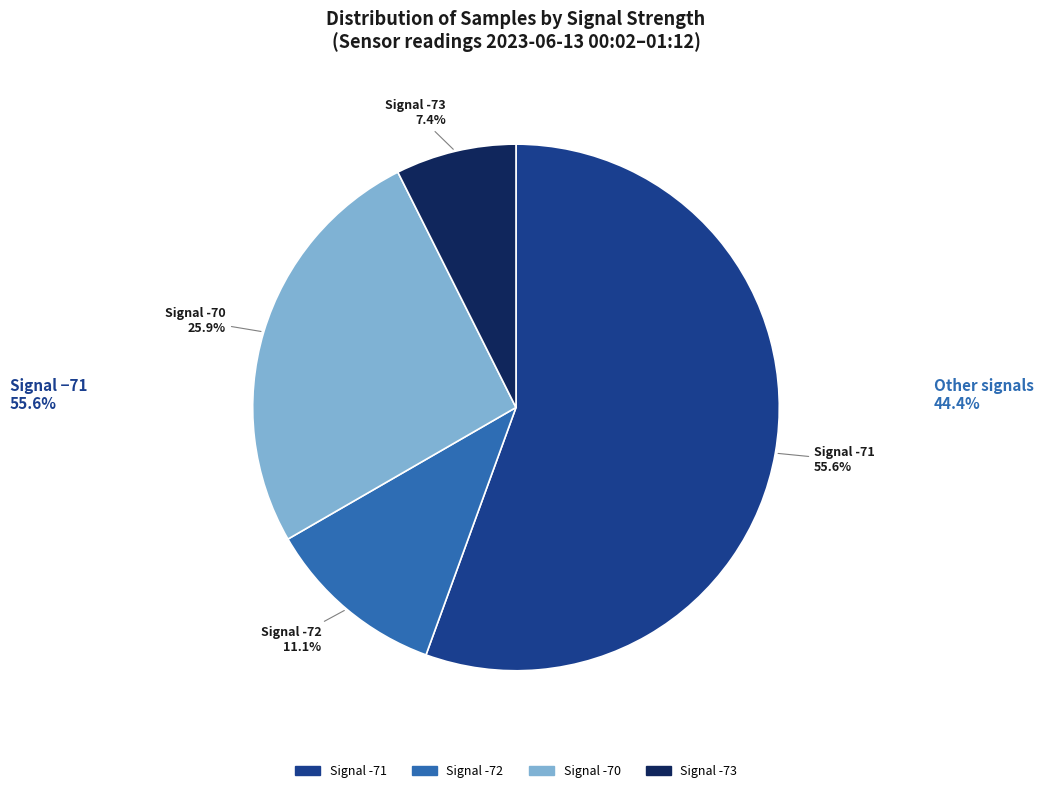

How many slices are in this pie chart?

4